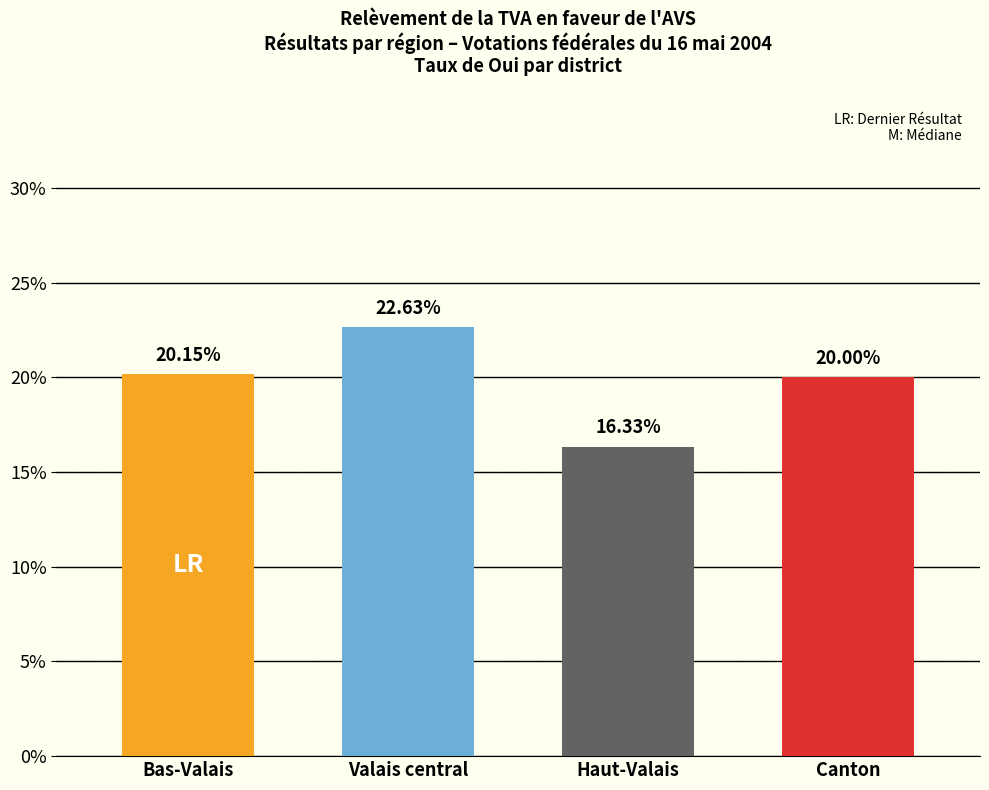

What is the value of the 3rd bar from the left?

16.3